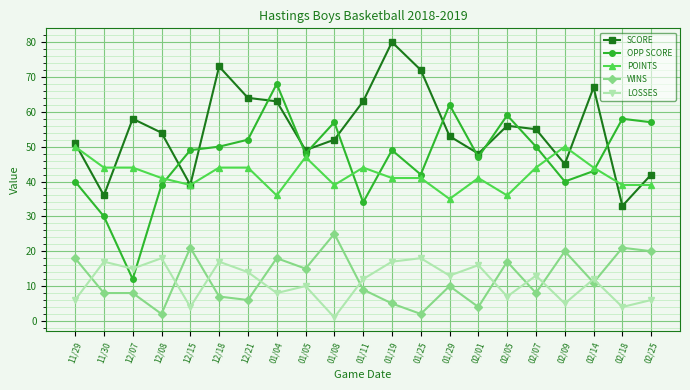

Rank the series by their maximum value, from highest to lowest.

SCORE, OPP SCORE, POINTS, WINS, LOSSES